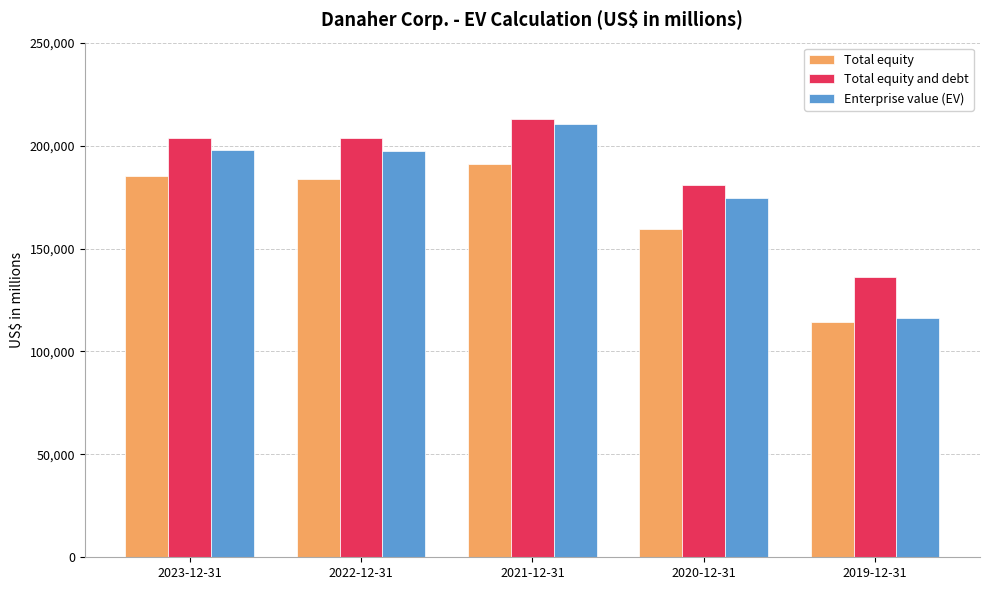

Is it true that Total equity and debt equals 203812 at 2023-12-31?

True